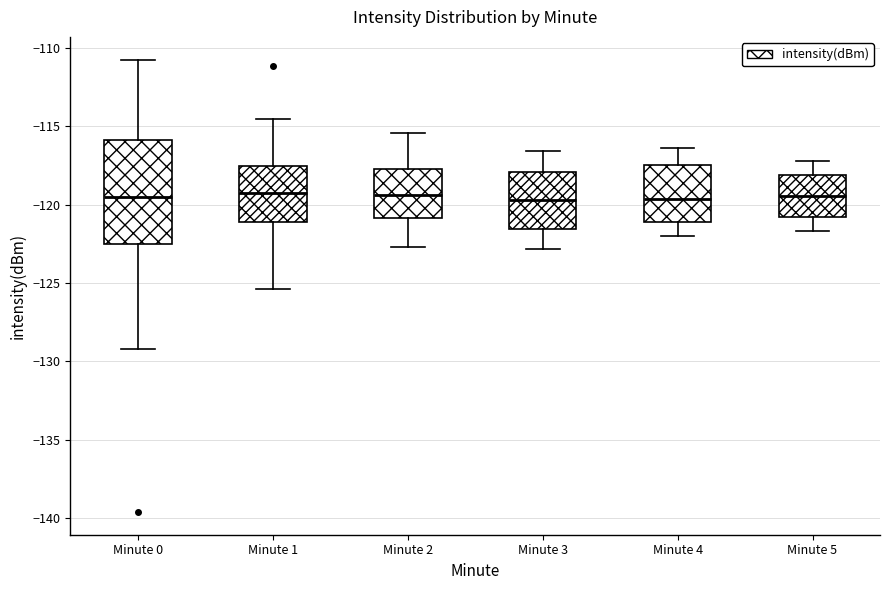

Where does the lower whisker of the box for Minute 4 end on the y-axis? The values are not printed on the chart, so give them approximately, as read against the axis.

-122.0